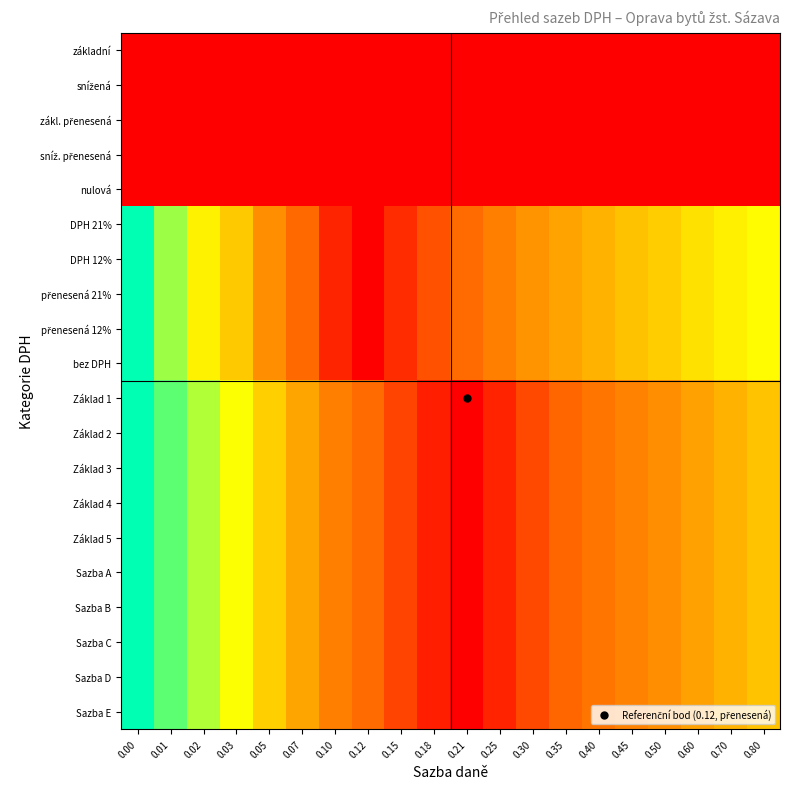

Rank the series by their maximum value, from highest to lowest.

DPH 21%, DPH 12%, přenesená 21%, přenesená 12%, bez DPH, Základ 1, Základ 2, Základ 3, Základ 4, Základ 5, Sazba A, Sazba B, Sazba C, Sazba D, Sazba E, základní, snížená, zákl. přenesená, sníž. přenesená, nulová